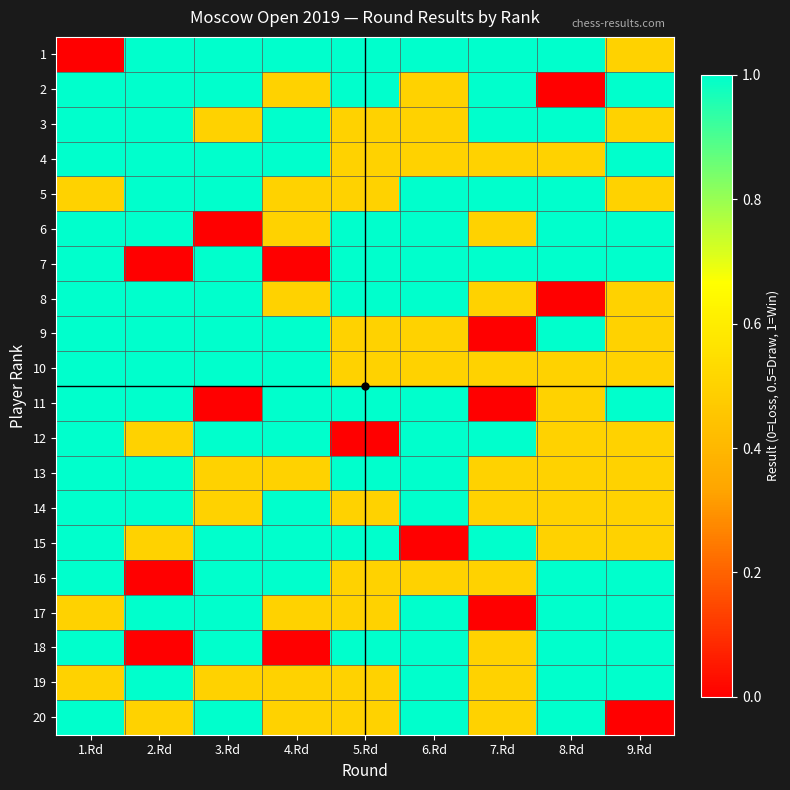

Reading left to right, extract all data points from this chart.

1: 1.Rd=0.0	2.Rd=1.0	3.Rd=1.0	4.Rd=1.0	5.Rd=1.0	6.Rd=1.0	7.Rd=1.0	8.Rd=1.0	9.Rd=0.5
2: 1.Rd=1.0	2.Rd=1.0	3.Rd=1.0	4.Rd=0.5	5.Rd=1.0	6.Rd=0.5	7.Rd=1.0	8.Rd=0.0	9.Rd=1.0
3: 1.Rd=1.0	2.Rd=1.0	3.Rd=0.5	4.Rd=1.0	5.Rd=0.5	6.Rd=0.5	7.Rd=1.0	8.Rd=1.0	9.Rd=0.5
4: 1.Rd=1.0	2.Rd=1.0	3.Rd=1.0	4.Rd=1.0	5.Rd=0.5	6.Rd=0.5	7.Rd=0.5	8.Rd=0.5	9.Rd=1.0
5: 1.Rd=0.5	2.Rd=1.0	3.Rd=1.0	4.Rd=0.5	5.Rd=0.5	6.Rd=1.0	7.Rd=1.0	8.Rd=1.0	9.Rd=0.5
6: 1.Rd=1.0	2.Rd=1.0	3.Rd=0.0	4.Rd=0.5	5.Rd=1.0	6.Rd=1.0	7.Rd=0.5	8.Rd=1.0	9.Rd=1.0
7: 1.Rd=1.0	2.Rd=0.0	3.Rd=1.0	4.Rd=0.0	5.Rd=1.0	6.Rd=1.0	7.Rd=1.0	8.Rd=1.0	9.Rd=1.0
8: 1.Rd=1.0	2.Rd=1.0	3.Rd=1.0	4.Rd=0.5	5.Rd=1.0	6.Rd=1.0	7.Rd=0.5	8.Rd=0.0	9.Rd=0.5
9: 1.Rd=1.0	2.Rd=1.0	3.Rd=1.0	4.Rd=1.0	5.Rd=0.5	6.Rd=0.5	7.Rd=0.0	8.Rd=1.0	9.Rd=0.5
10: 1.Rd=1.0	2.Rd=1.0	3.Rd=1.0	4.Rd=1.0	5.Rd=0.5	6.Rd=0.5	7.Rd=0.5	8.Rd=0.5	9.Rd=0.5
11: 1.Rd=1.0	2.Rd=1.0	3.Rd=0.0	4.Rd=1.0	5.Rd=1.0	6.Rd=1.0	7.Rd=0.0	8.Rd=0.5	9.Rd=1.0
12: 1.Rd=1.0	2.Rd=0.5	3.Rd=1.0	4.Rd=1.0	5.Rd=0.0	6.Rd=1.0	7.Rd=1.0	8.Rd=0.5	9.Rd=0.5
13: 1.Rd=1.0	2.Rd=1.0	3.Rd=0.5	4.Rd=0.5	5.Rd=1.0	6.Rd=1.0	7.Rd=0.5	8.Rd=0.5	9.Rd=0.5
14: 1.Rd=1.0	2.Rd=1.0	3.Rd=0.5	4.Rd=1.0	5.Rd=0.5	6.Rd=1.0	7.Rd=0.5	8.Rd=0.5	9.Rd=0.5
15: 1.Rd=1.0	2.Rd=0.5	3.Rd=1.0	4.Rd=1.0	5.Rd=1.0	6.Rd=0.0	7.Rd=1.0	8.Rd=0.5	9.Rd=0.5
16: 1.Rd=1.0	2.Rd=0.0	3.Rd=1.0	4.Rd=1.0	5.Rd=0.5	6.Rd=0.5	7.Rd=0.5	8.Rd=1.0	9.Rd=1.0
17: 1.Rd=0.5	2.Rd=1.0	3.Rd=1.0	4.Rd=0.5	5.Rd=0.5	6.Rd=1.0	7.Rd=0.0	8.Rd=1.0	9.Rd=1.0
18: 1.Rd=1.0	2.Rd=0.0	3.Rd=1.0	4.Rd=0.0	5.Rd=1.0	6.Rd=1.0	7.Rd=0.5	8.Rd=1.0	9.Rd=1.0
19: 1.Rd=0.5	2.Rd=1.0	3.Rd=0.5	4.Rd=0.5	5.Rd=0.5	6.Rd=1.0	7.Rd=0.5	8.Rd=1.0	9.Rd=1.0
20: 1.Rd=1.0	2.Rd=0.5	3.Rd=1.0	4.Rd=0.5	5.Rd=0.5	6.Rd=1.0	7.Rd=0.5	8.Rd=1.0	9.Rd=0.0